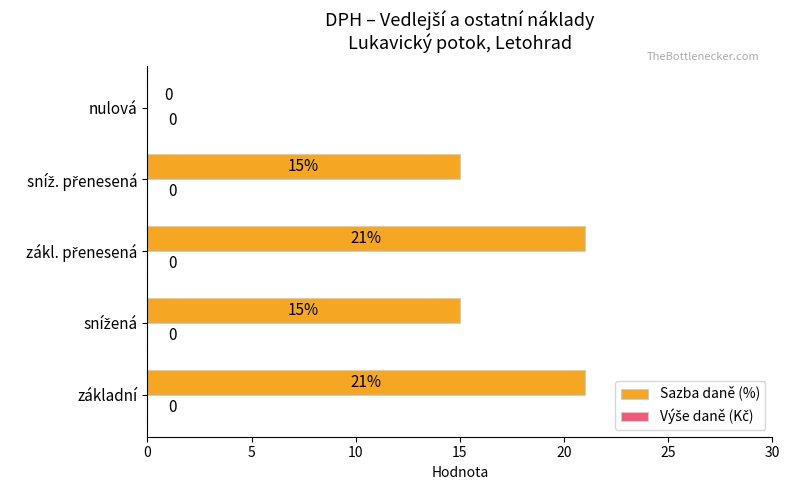

How many distinct data groups are displayed?

1